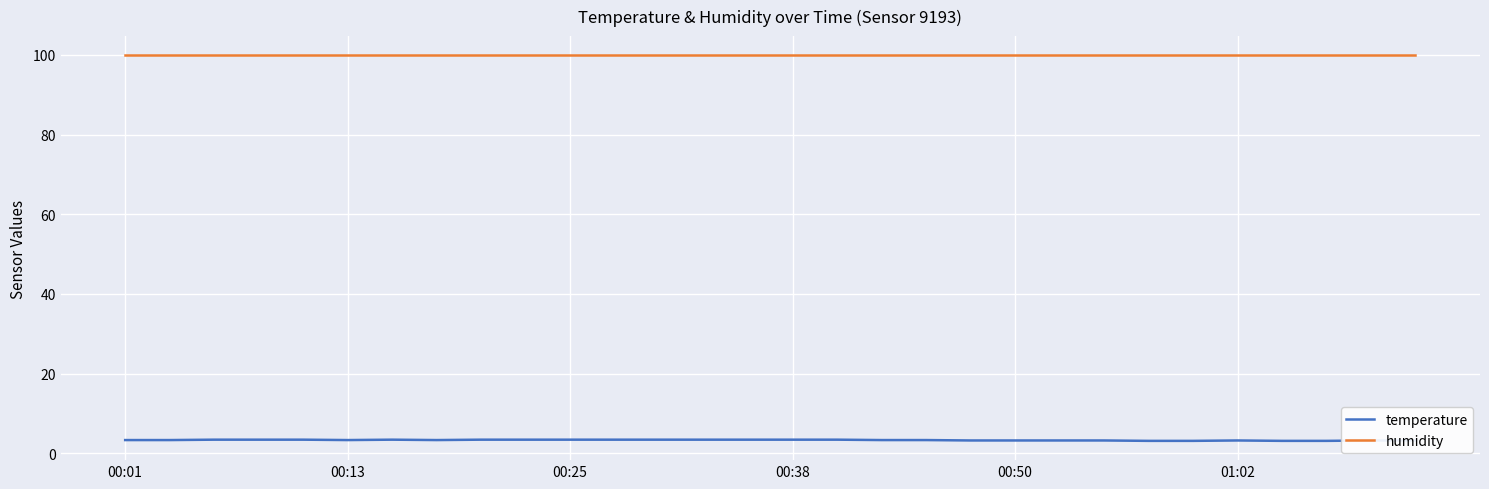

True or false: humidity and temperature cross at least once.

False